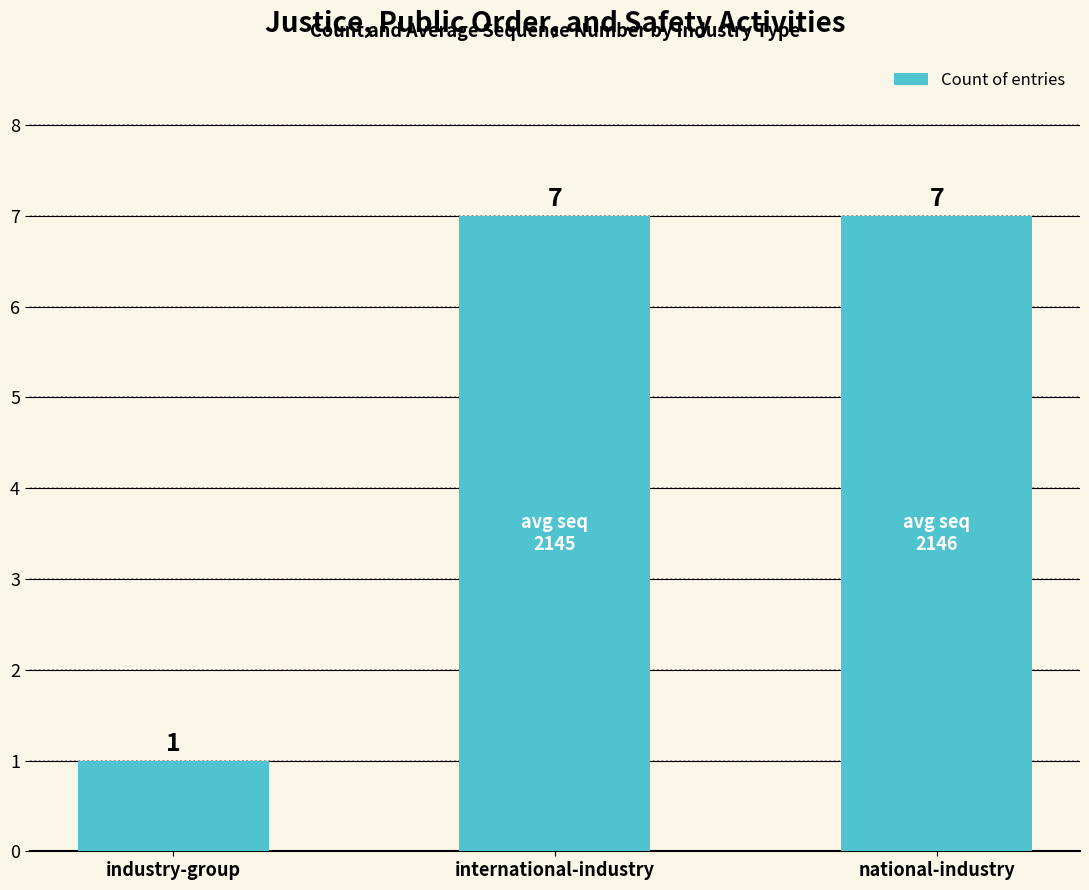

How many data points does each series have?

3